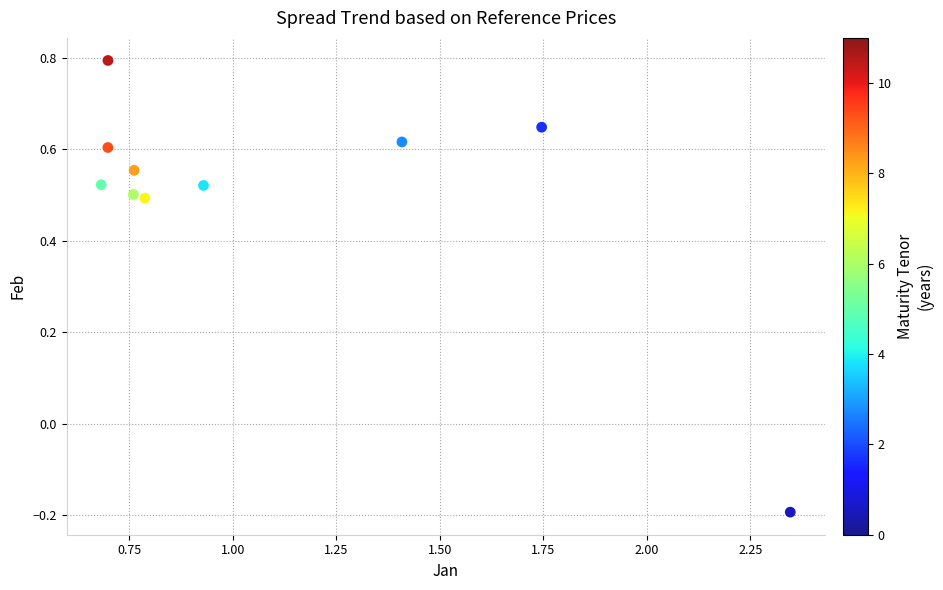

What is the range of Y values (max minus min)?

1.0